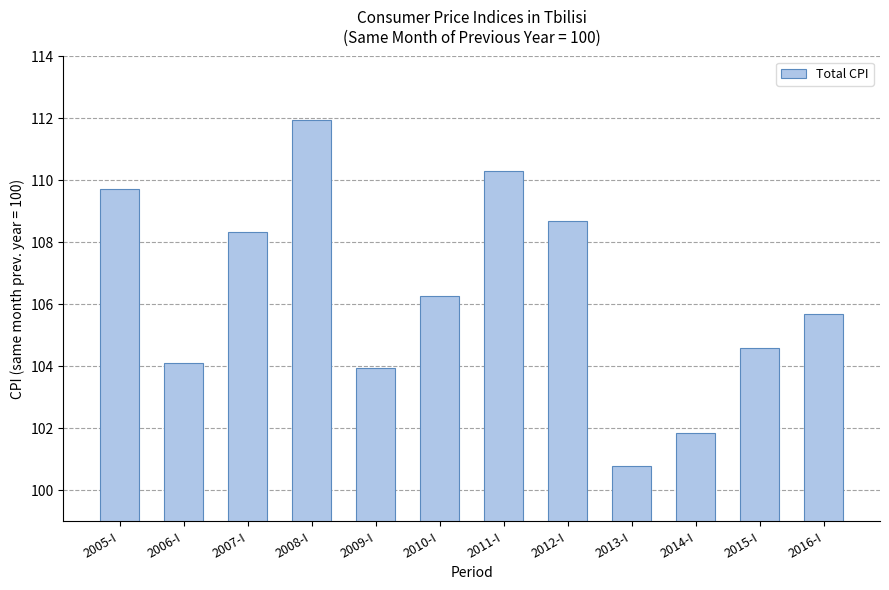

What is the change in value from 2009-I to 2010-I?

+2.3